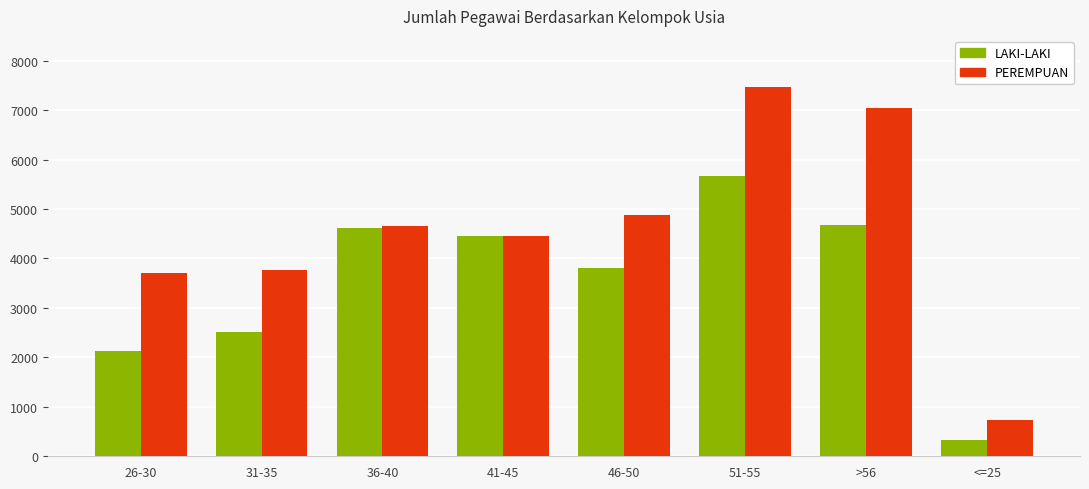

Reading left to right, transcribe all the data shown in this chart.

LAKI-LAKI: 2123	2509	4617	4453	3804	5669	4676	326
PEREMPUAN: 3697	3770	4650	4451	4876	7474	7050	733